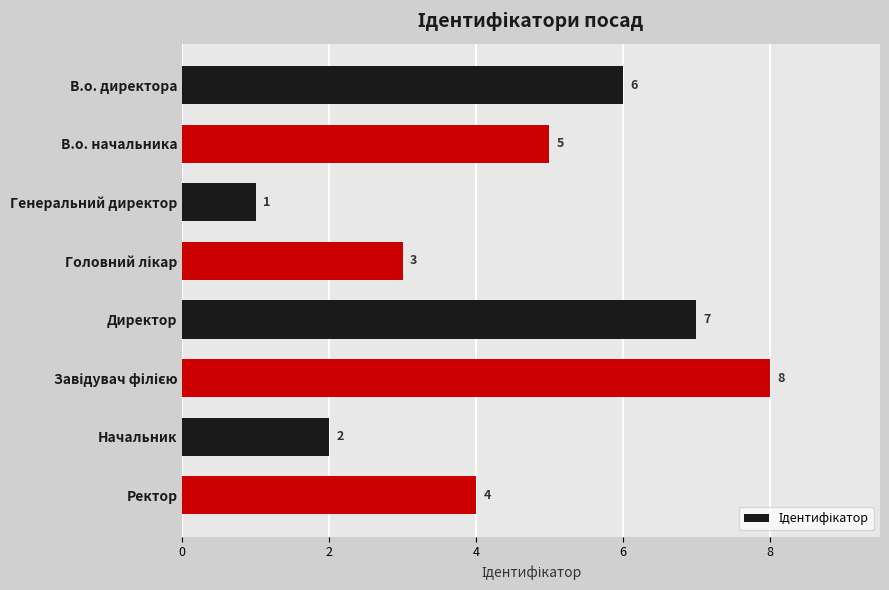

How many bars are there in total?

8